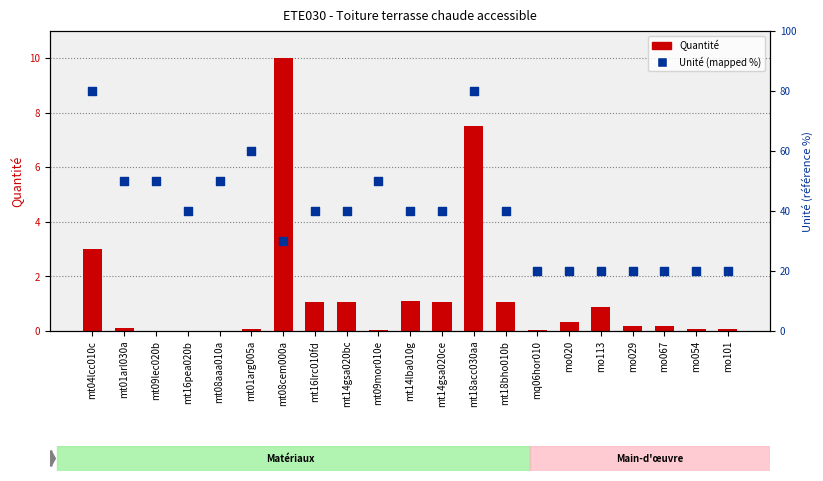

What are all the series names shown in the legend?

Quantité, Unité (mapped %)